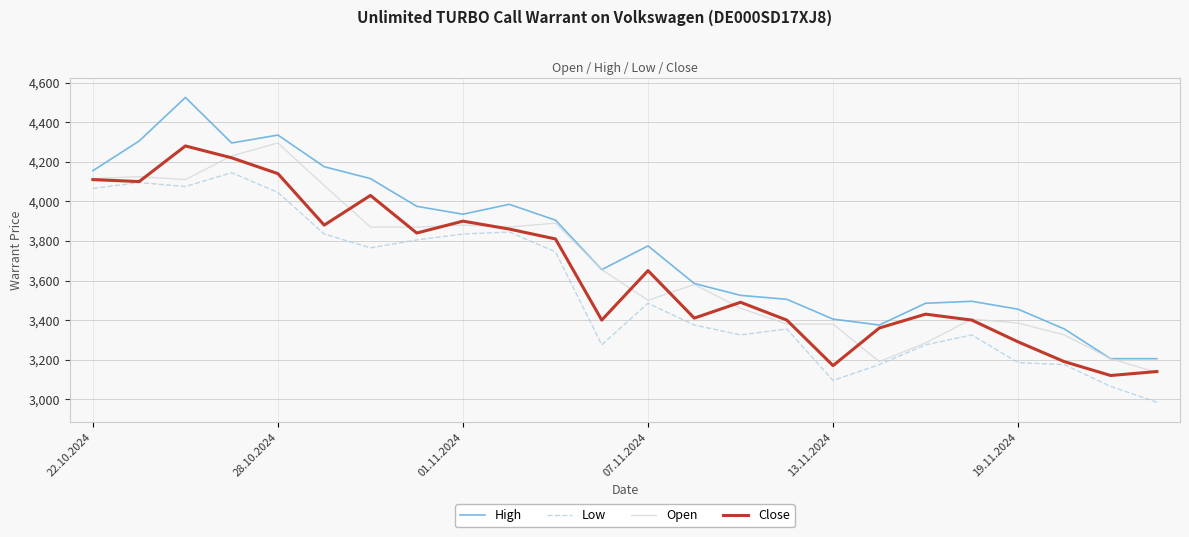

True or false: Low and High cross at least once.

False